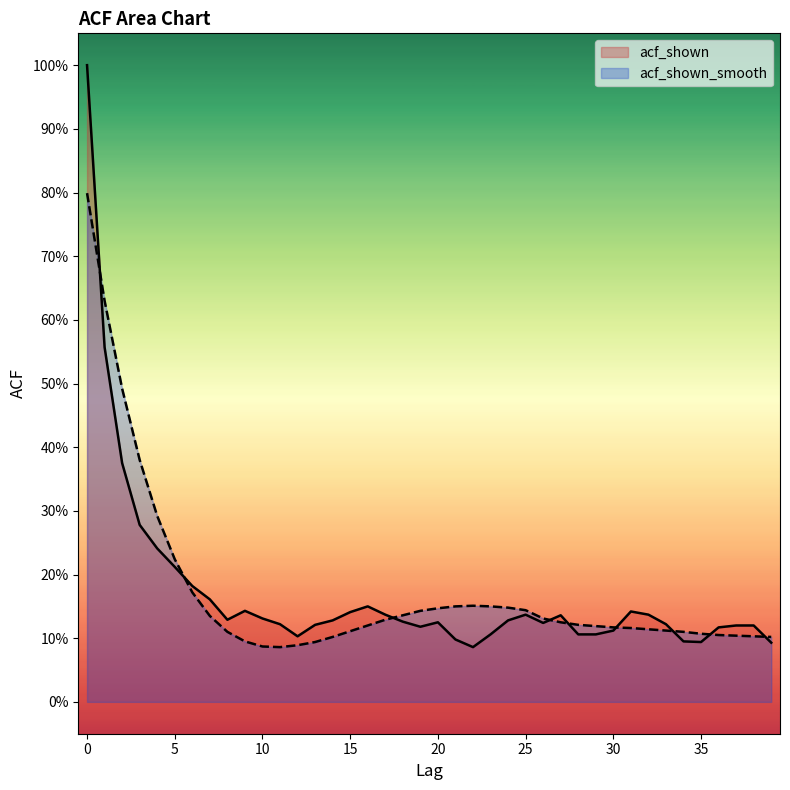

True or false: acf_shown_smooth has more than 1 points higher than both neighbors.

False